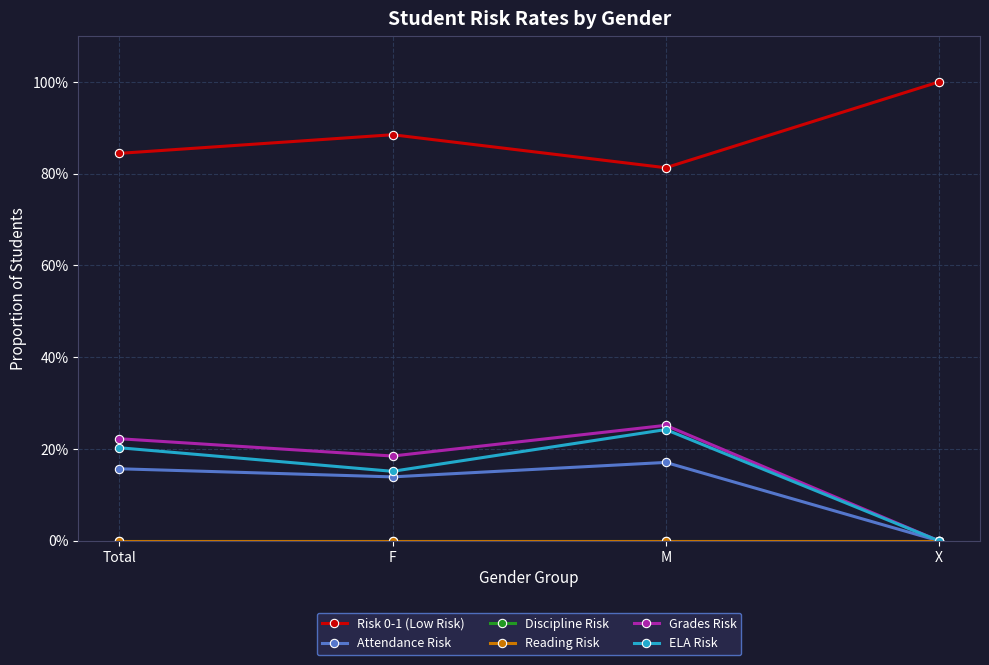

Between Total and F, which is larger?

F